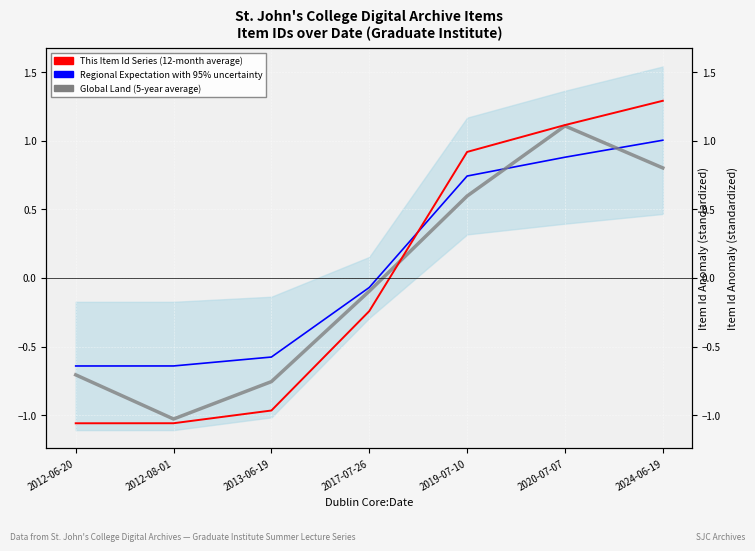

Where is the first local maximum for Global Land (5-year average)?

2020-07-07